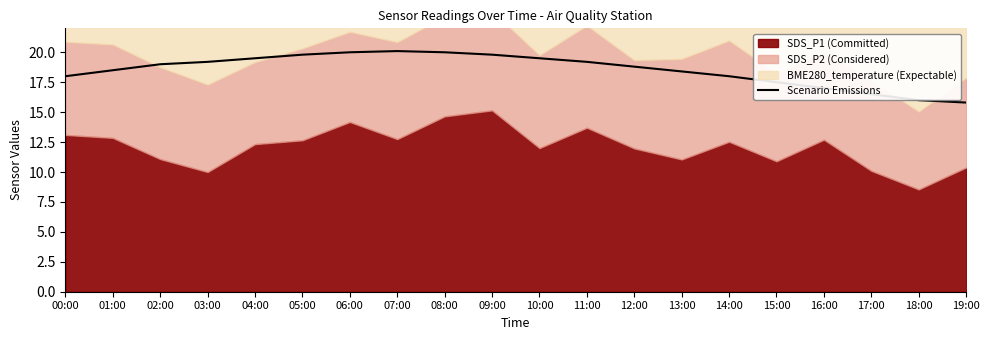

At which label is the value closest to 17?

16:00